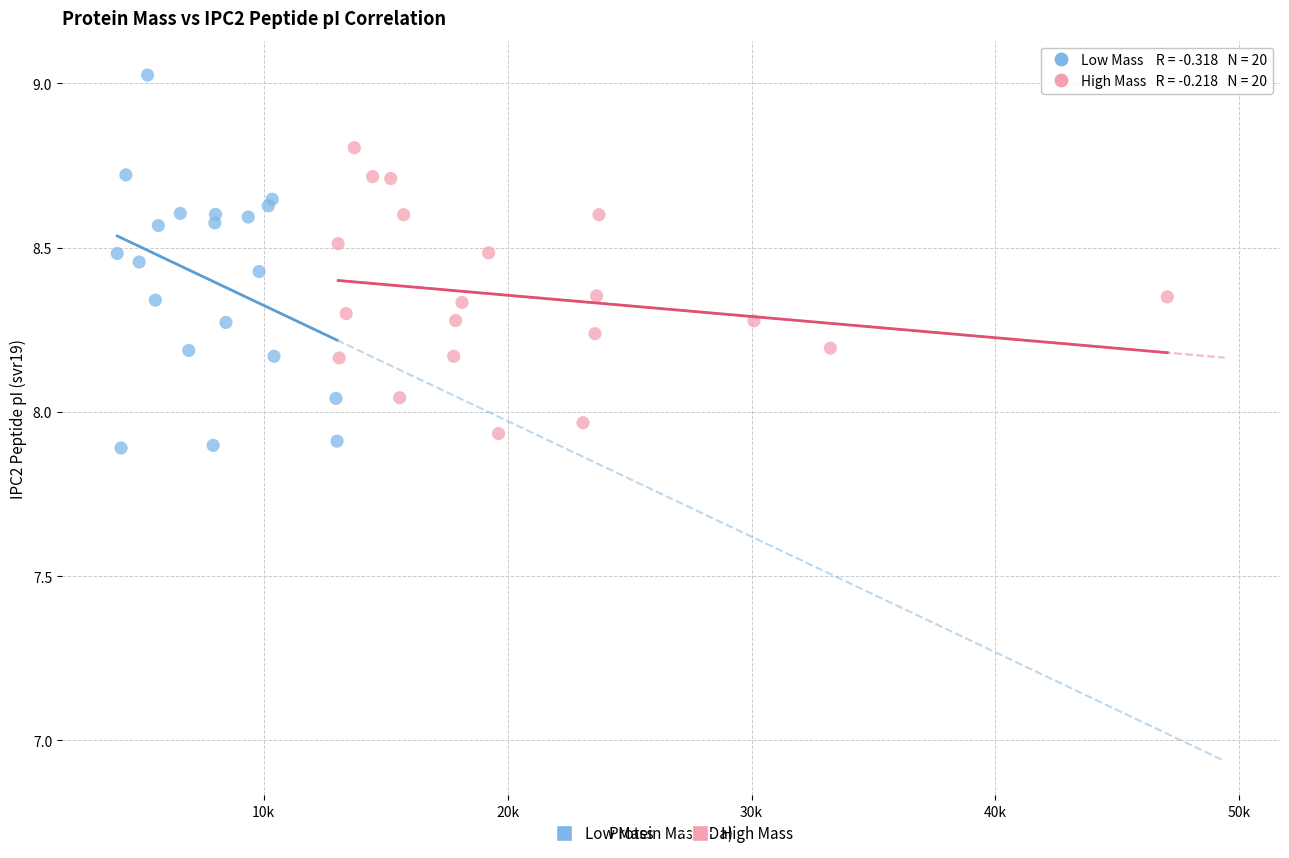

Which series has the widest spread of Y values?

Low Mass